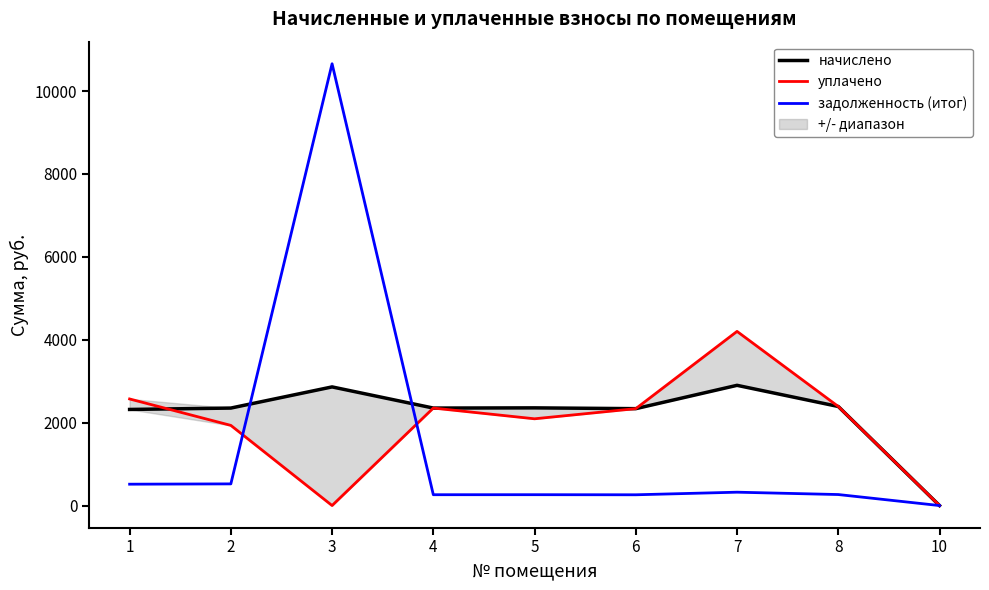

Does the chart have visible grid lines?

No